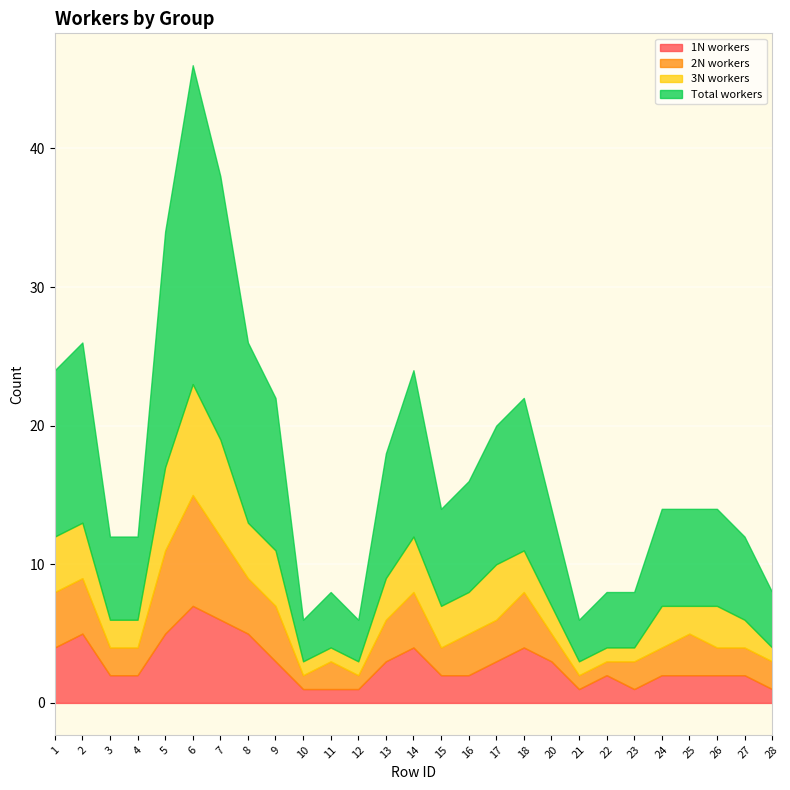

What is the approximate value of 1N workers at 26?

2